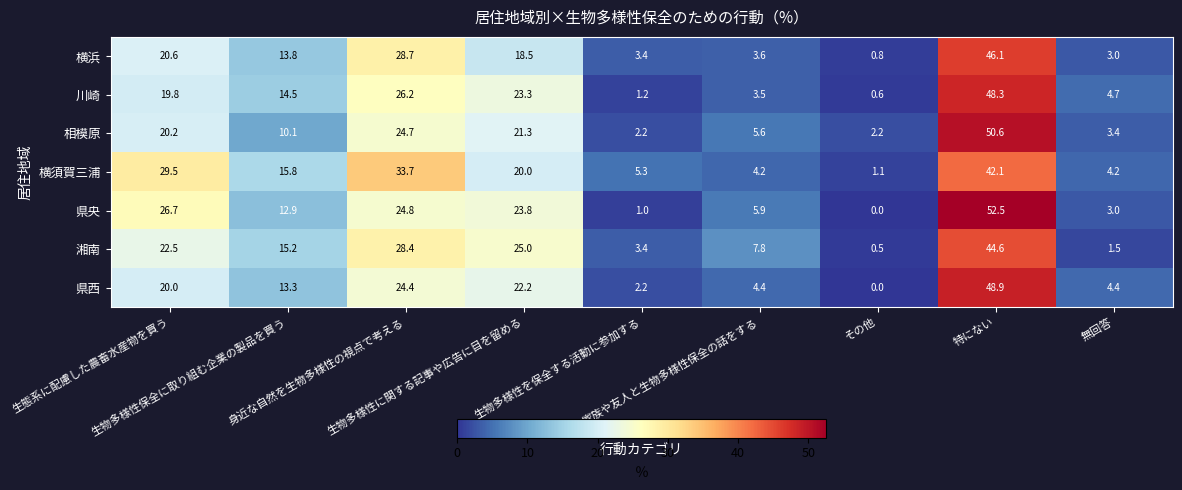

How many series are shown in this chart?

7